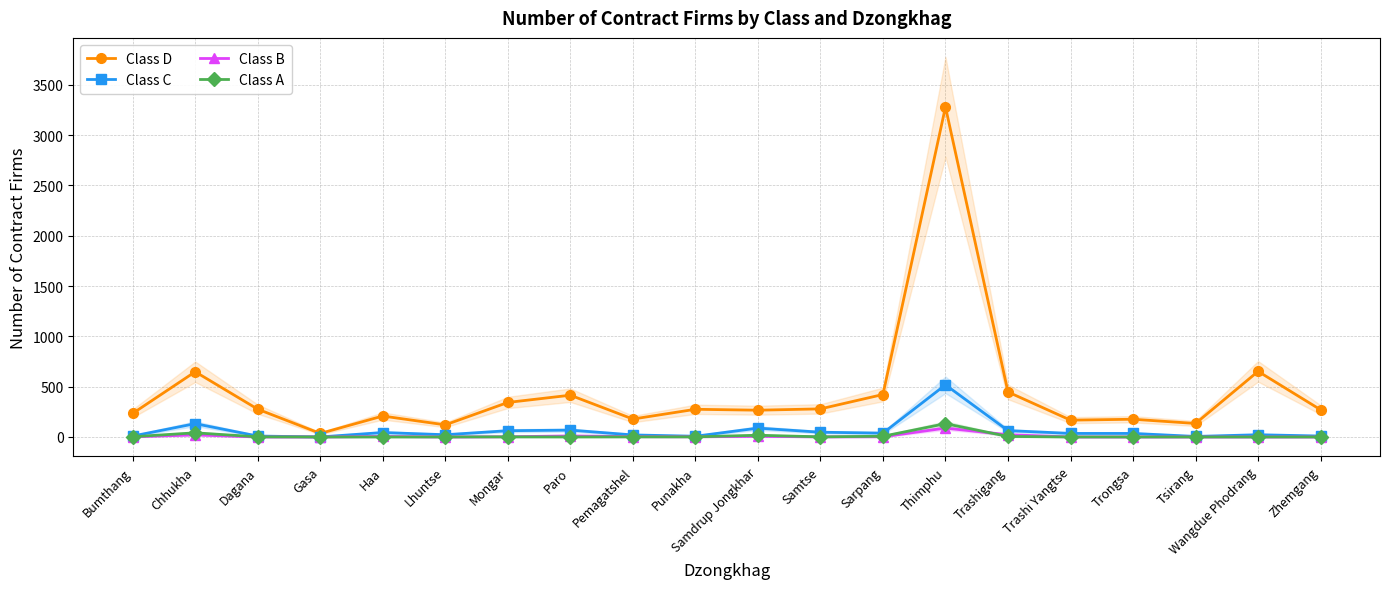

True or false: Class C and Class A cross at least once.

False